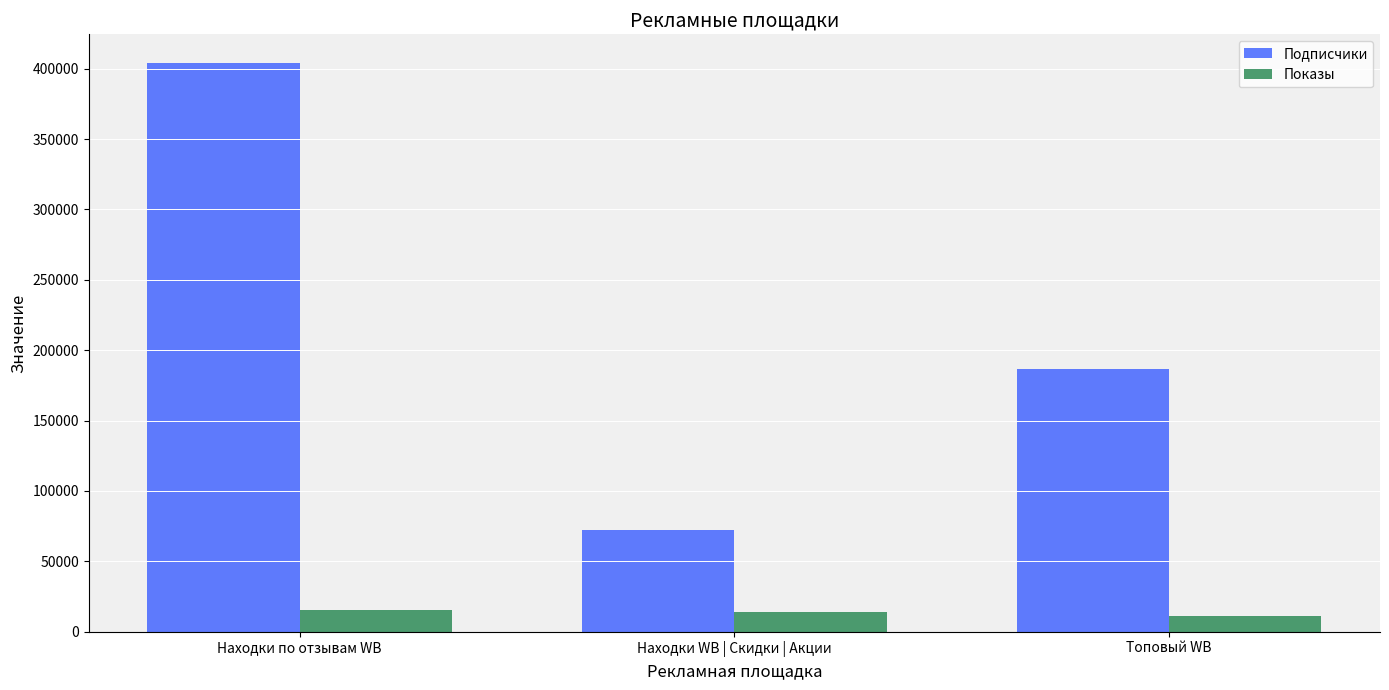

Reading right to left, what are all the values shown in this chart?

Подписчики: Топовый WB=186286	Находки WB | Скидки | Акции=72555	Находки по отзывам WB=404166
Показы: Топовый WB=10940	Находки WB | Скидки | Акции=13699	Находки по отзывам WB=15656